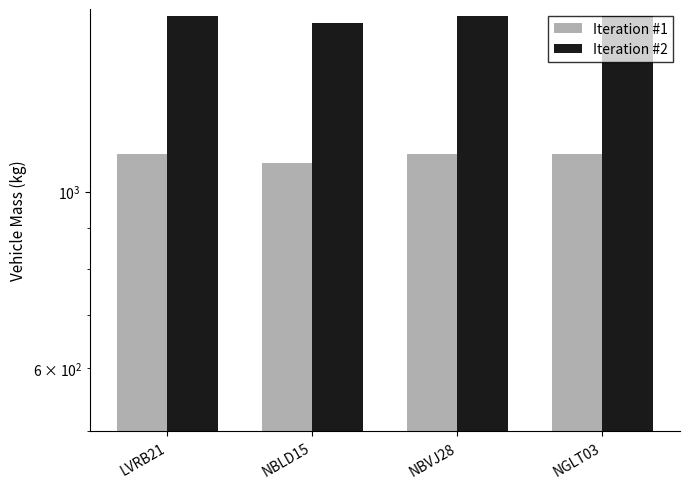

Between LVRB21 and NBLD15, which series saw the biggest shift?

Iteration #1